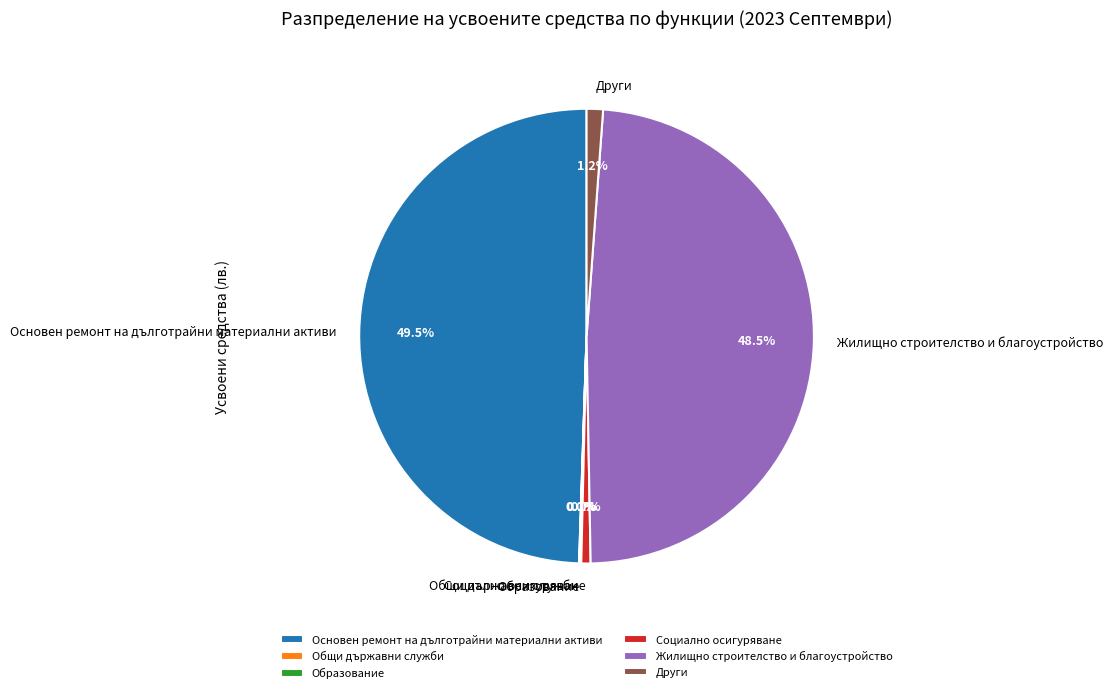

Which has a higher value, Жилищно строителство и благоустройство or Други?

Жилищно строителство и благоустройство